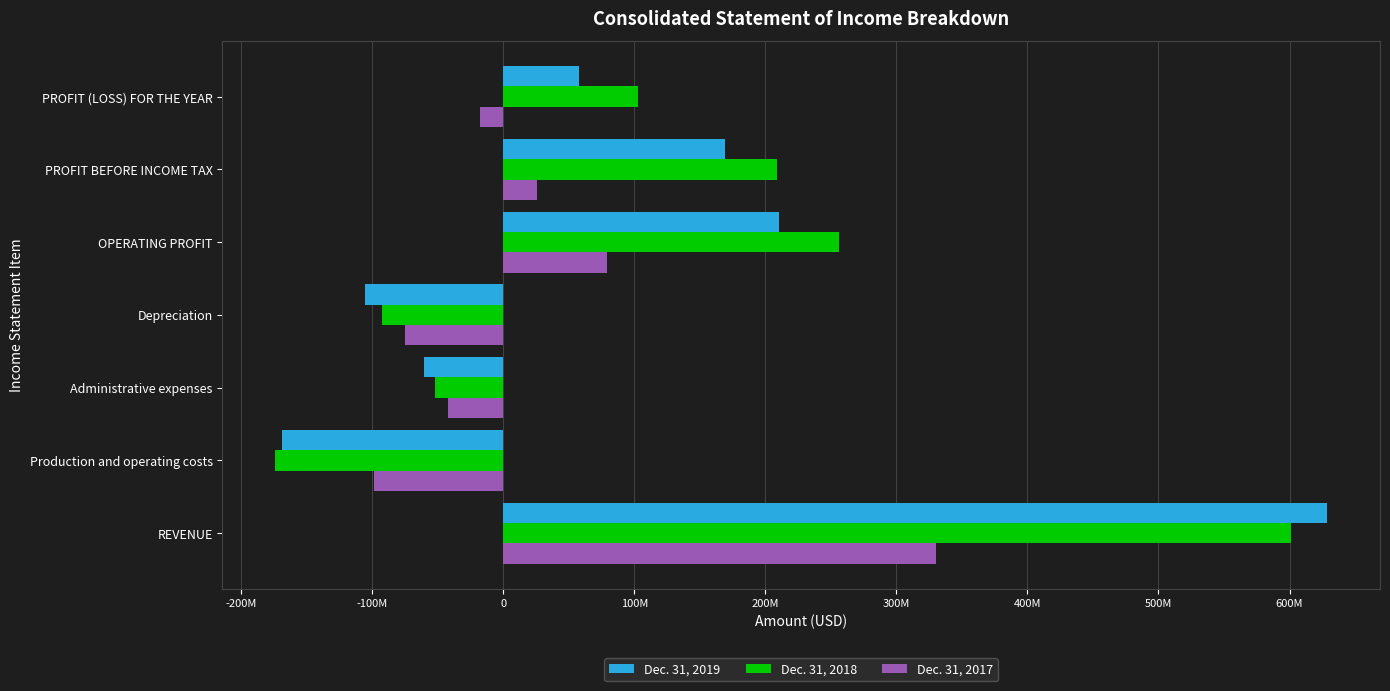

Rank the categories by Dec. 31, 2019 value from lowest to highest.

Production and operating costs, Depreciation, Administrative expenses, PROFIT (LOSS) FOR THE YEAR, PROFIT BEFORE INCOME TAX, OPERATING PROFIT, REVENUE